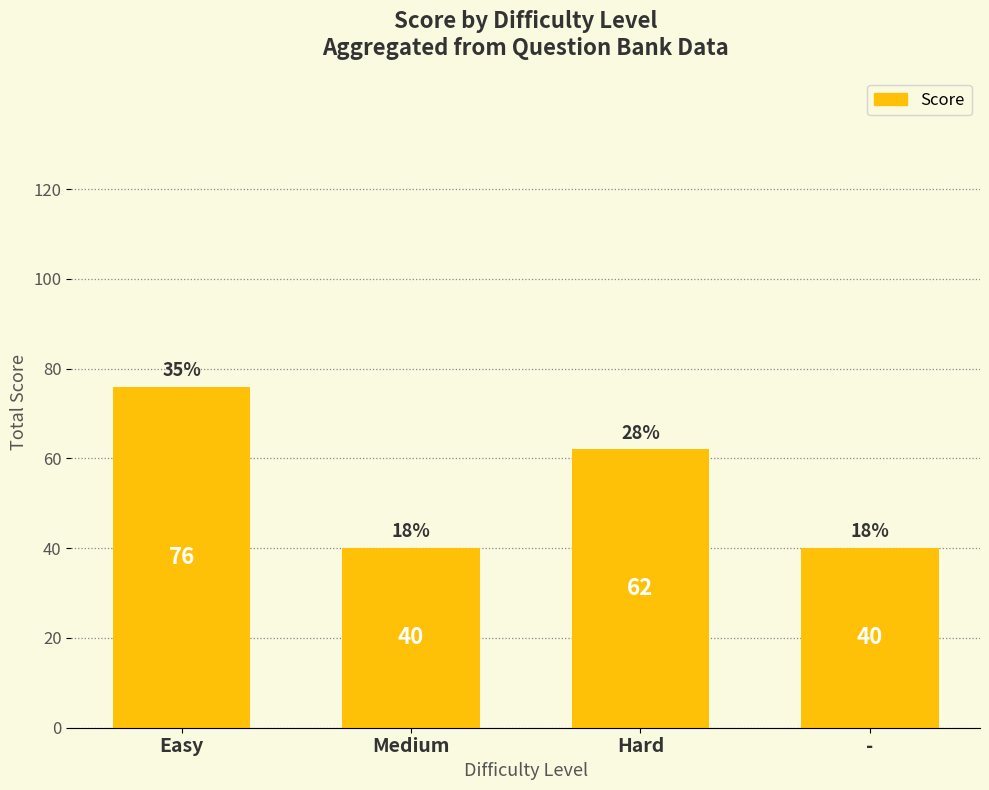

What is the maximum value shown in the chart?

76